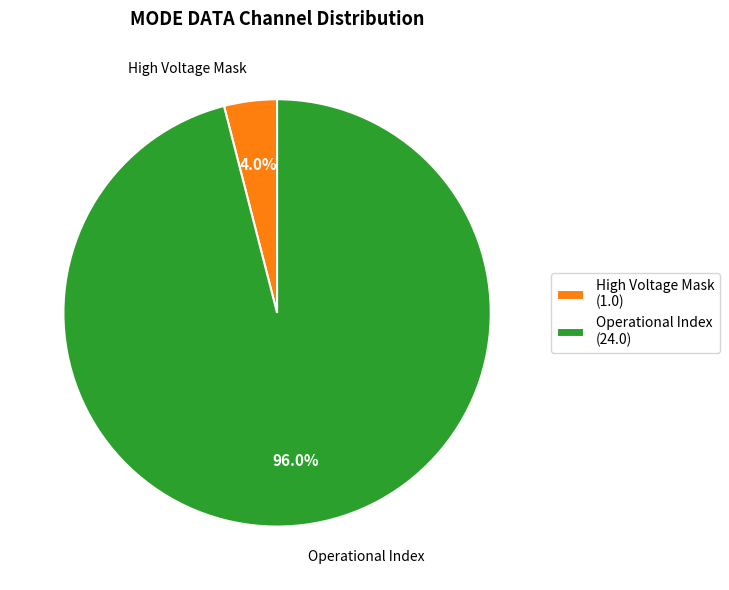

What percentage is NOT represented by Operational Index (24.0)?

4.0%